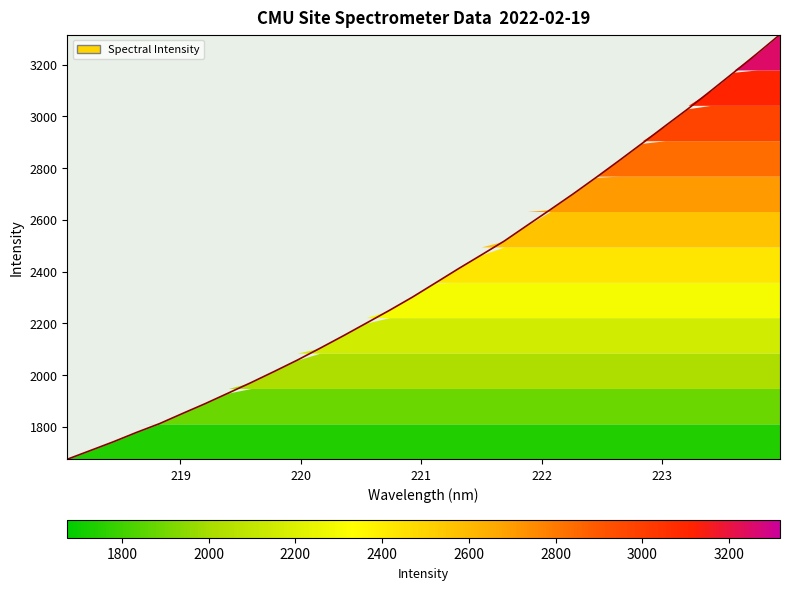

What is the change in value from 218.0596 to 222.0721?

+965.3